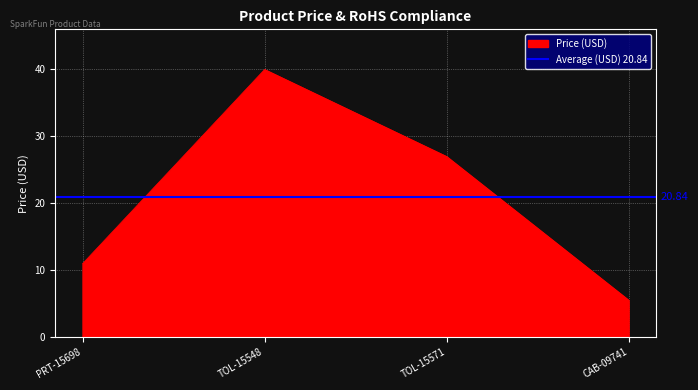

Rank the categories by Price (USD) value from highest to lowest.

TOL-15548, TOL-15571, PRT-15698, CAB-09741